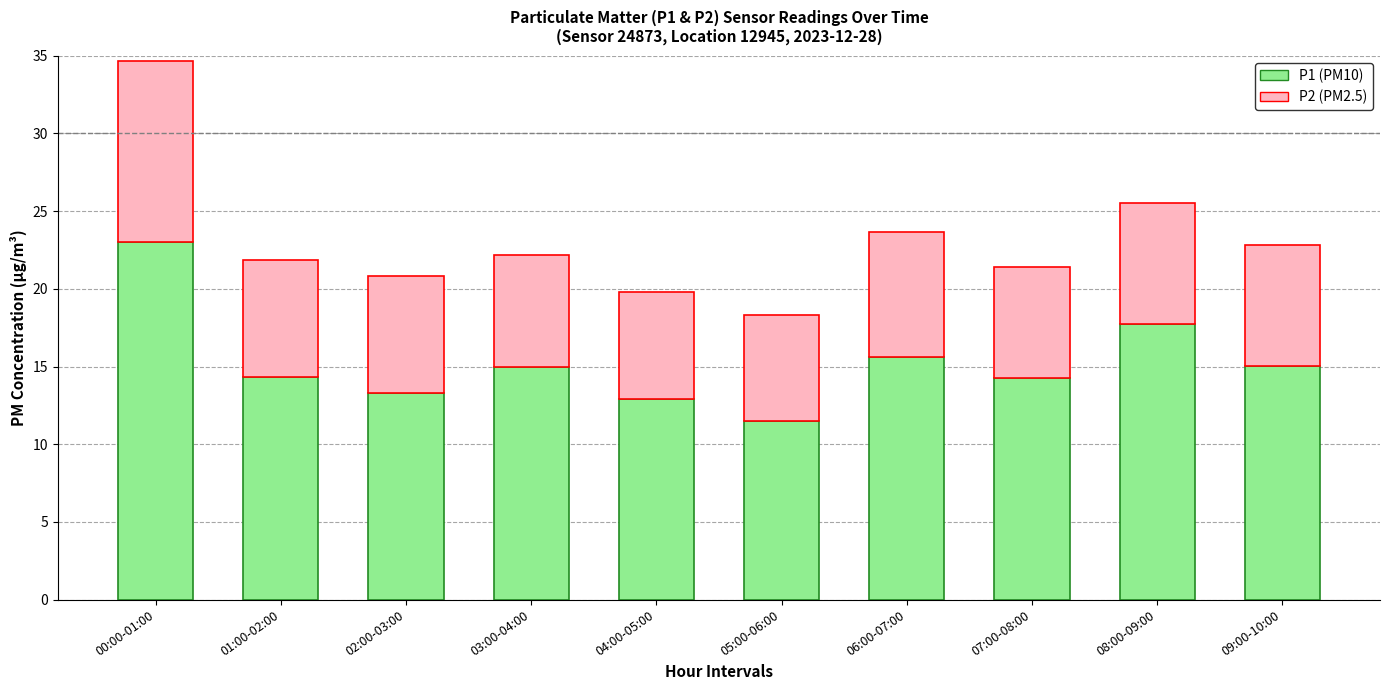

Which category has the lowest value in the P1 (PM10) series?

05:00-06:00